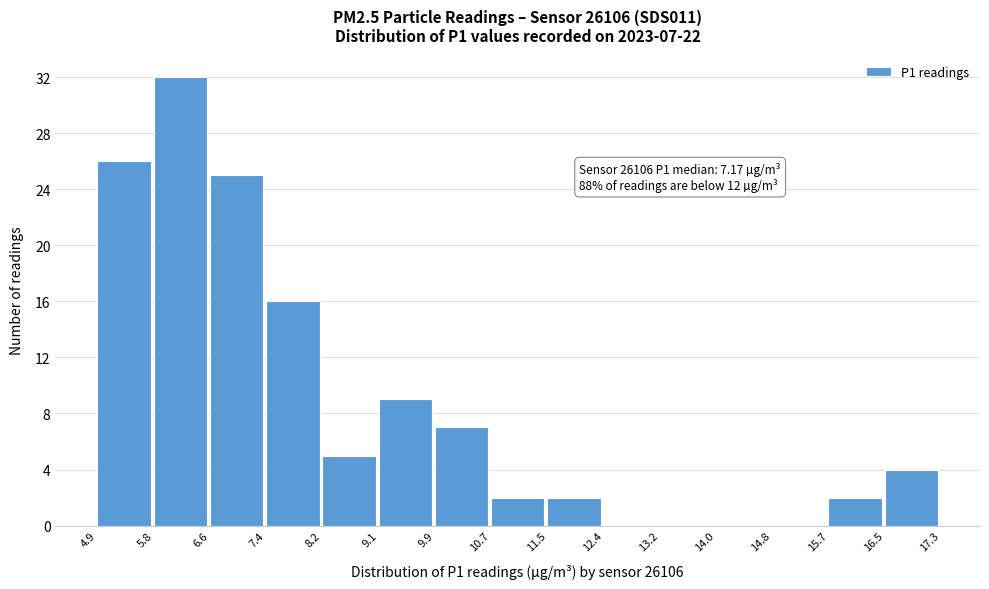

Which range on the x-axis has the tallest bar?

5.8 to 6.6